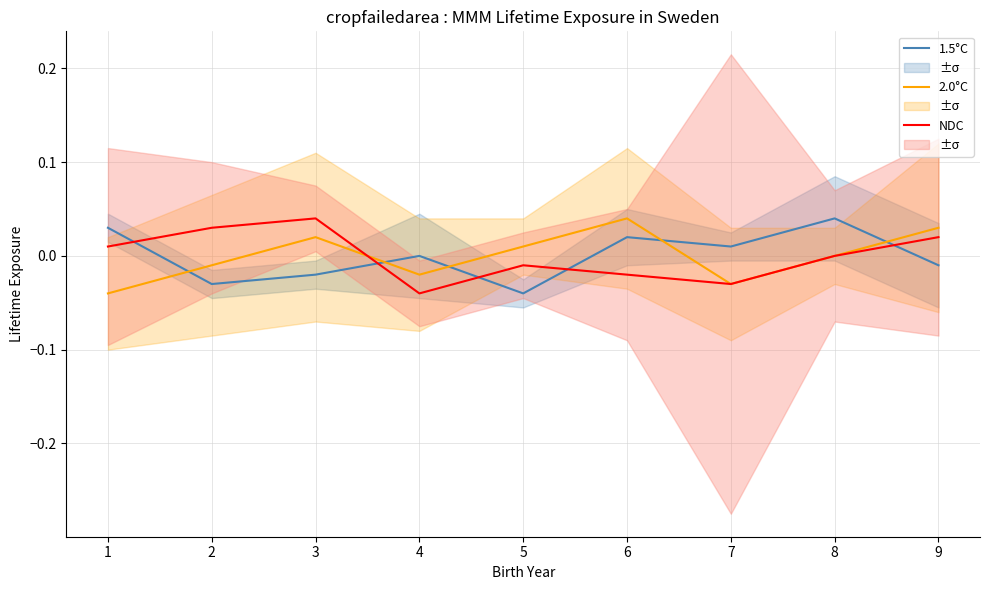

How many series are shown in this chart?

3